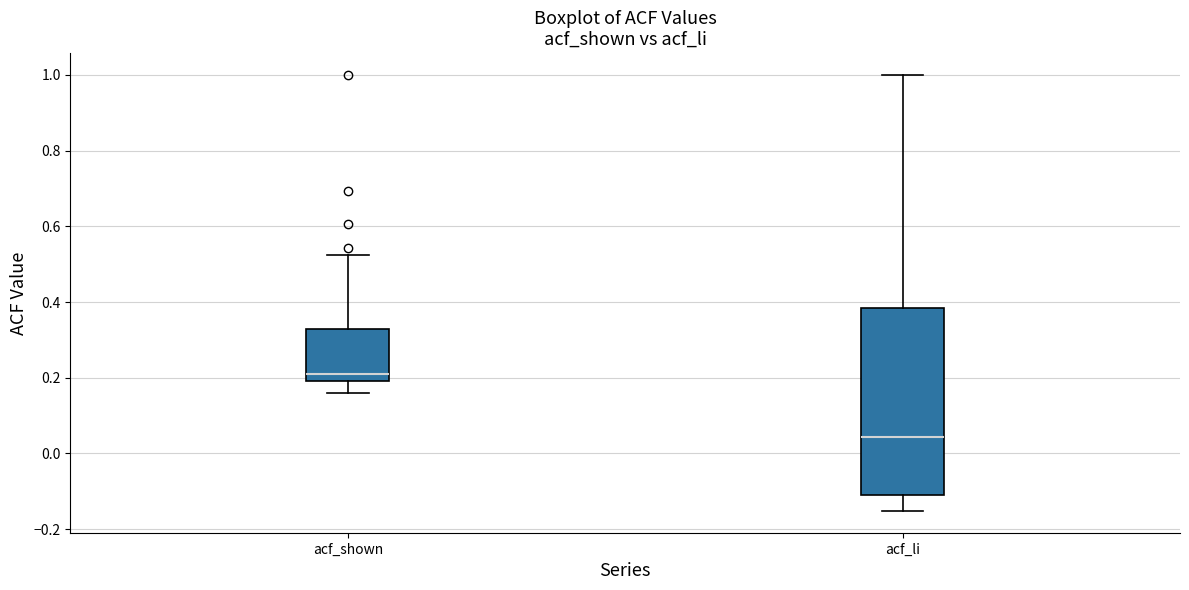

Reading left to right, read every box against the y-axis: the position of its median line, the range the box covers, and the ends of its whiskers. The values are not printed on the chart, so give them approximately, as read against the axis.

acf_shown: median 0.22, box 0.20 to 0.32, whiskers 0.16 to 0.52
acf_li: median 0.04, box -0.12 to 0.38, whiskers -0.16 to 1.00